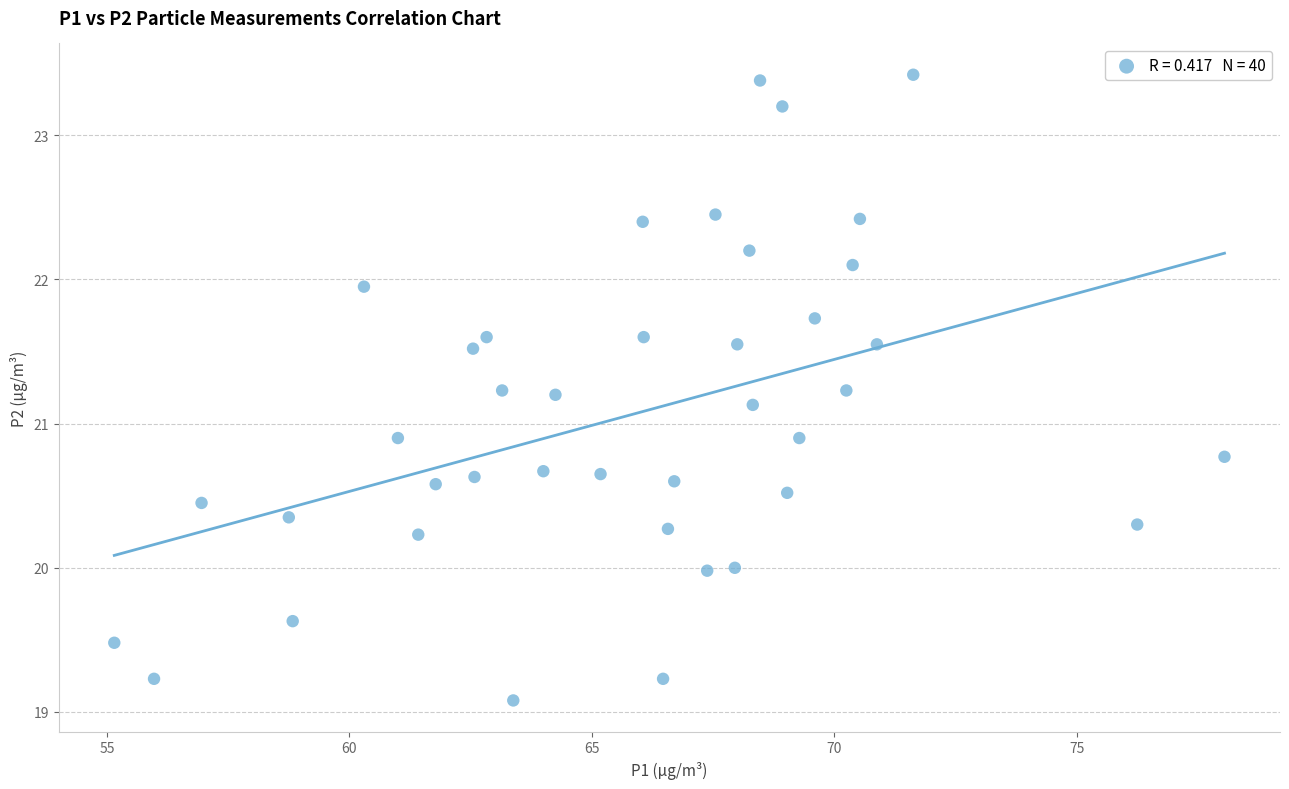

What is the range of Y values (max minus min)?

4.3